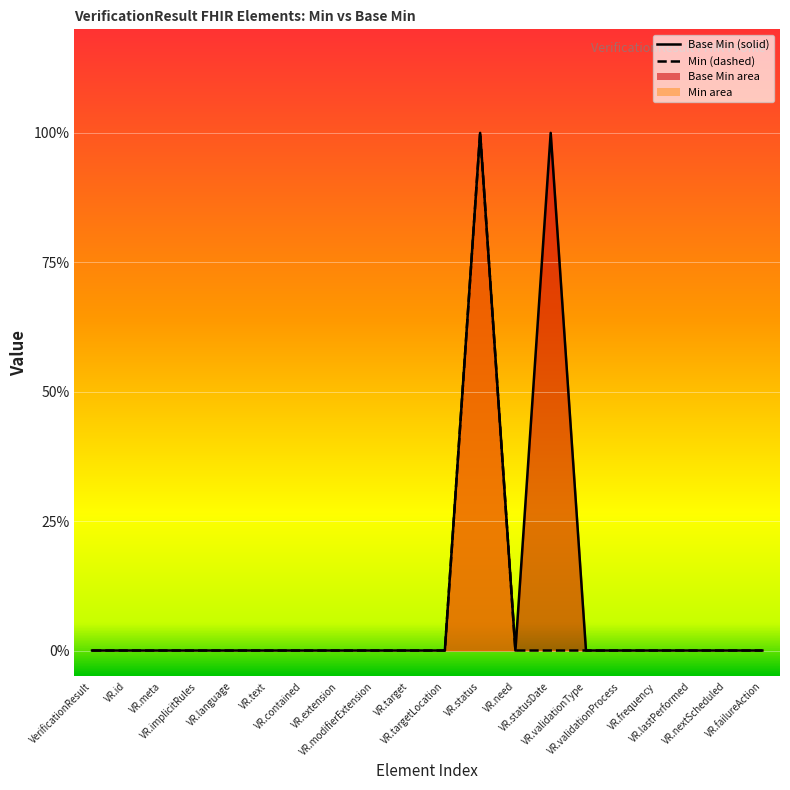

What is the sum of all values?

2